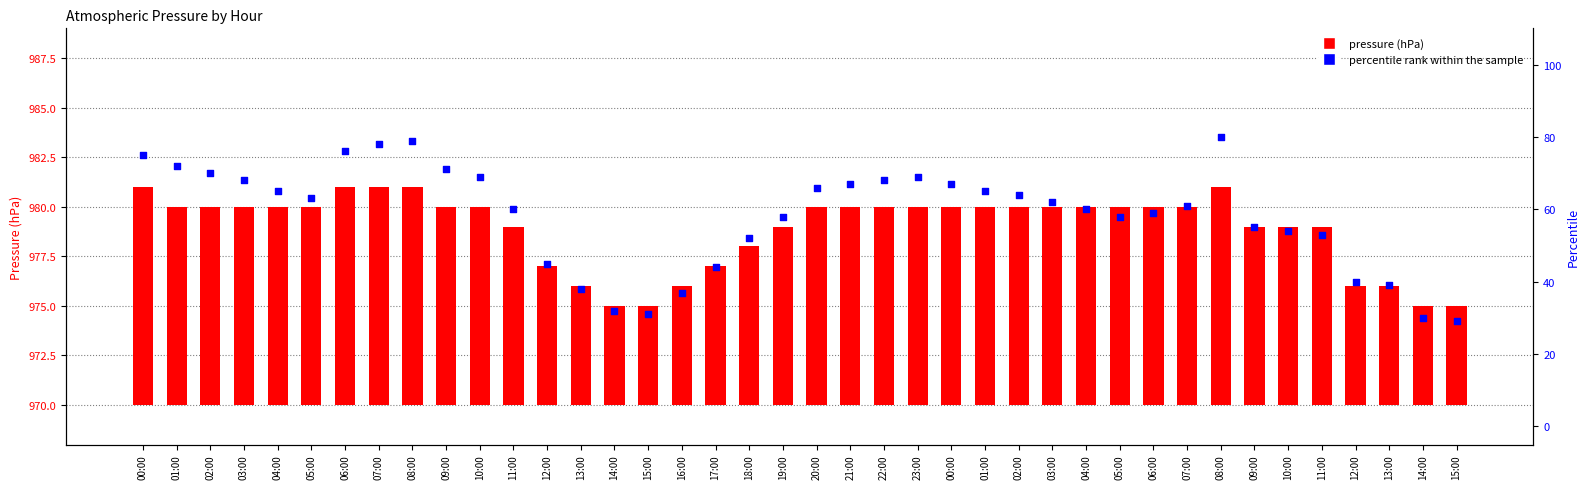

What are all the series names shown in the legend?

pressure (hPa), percentile rank within the sample